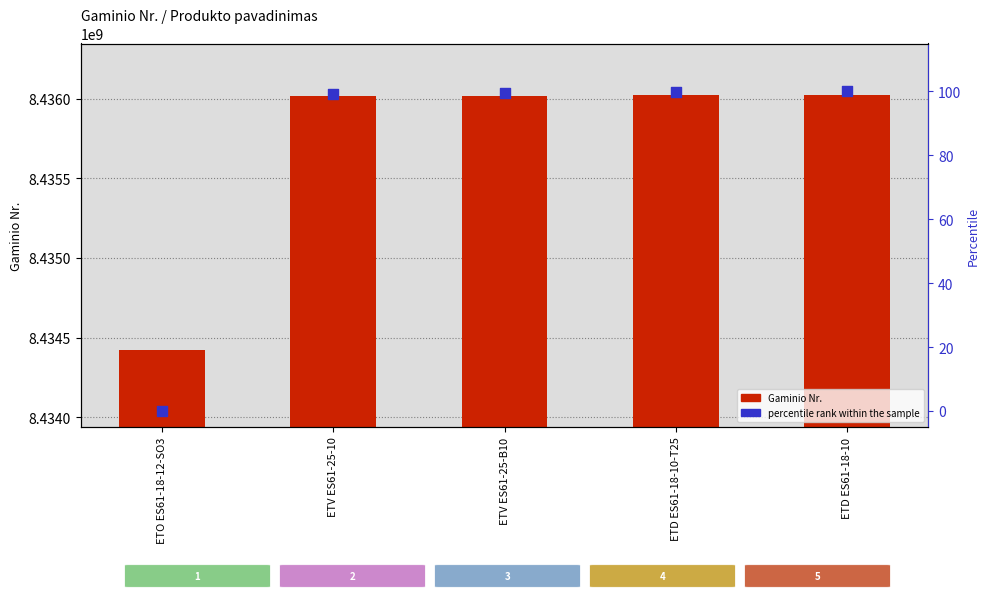

At which category is the sum across all series the highest?

ETD ES61-18-10